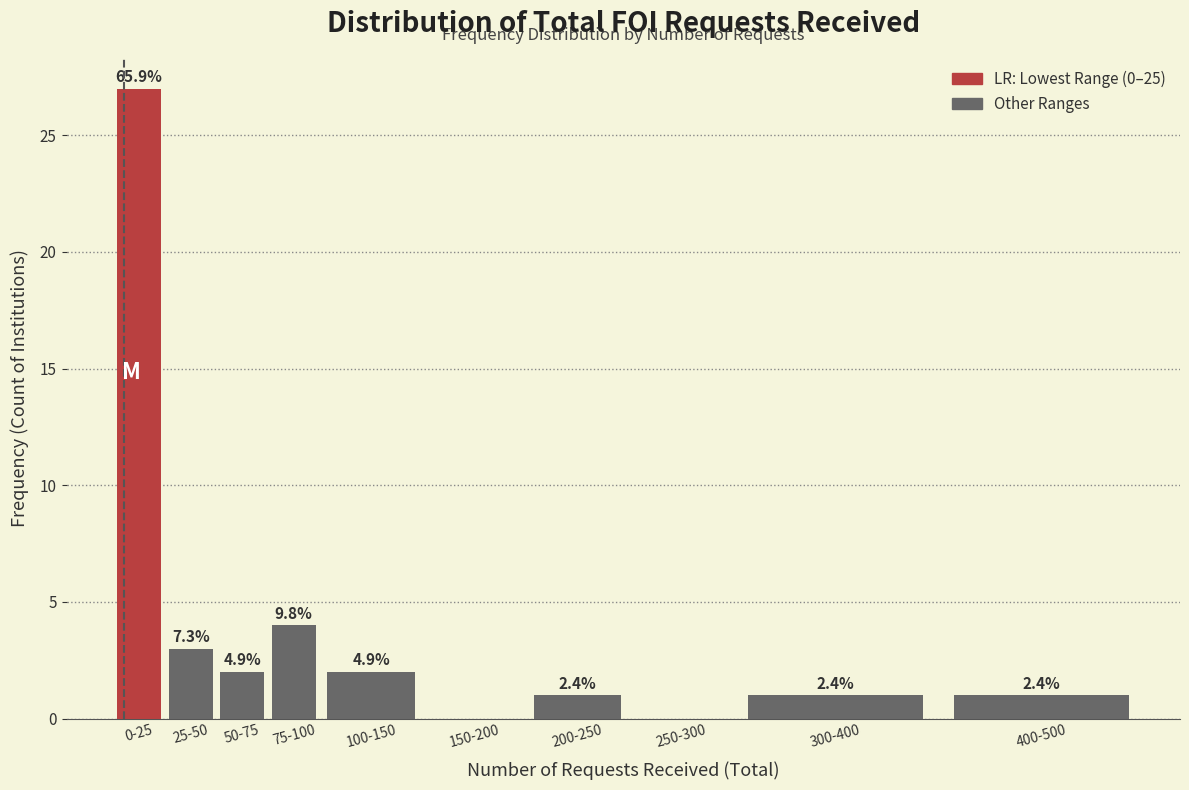

Are the bars horizontal?

No